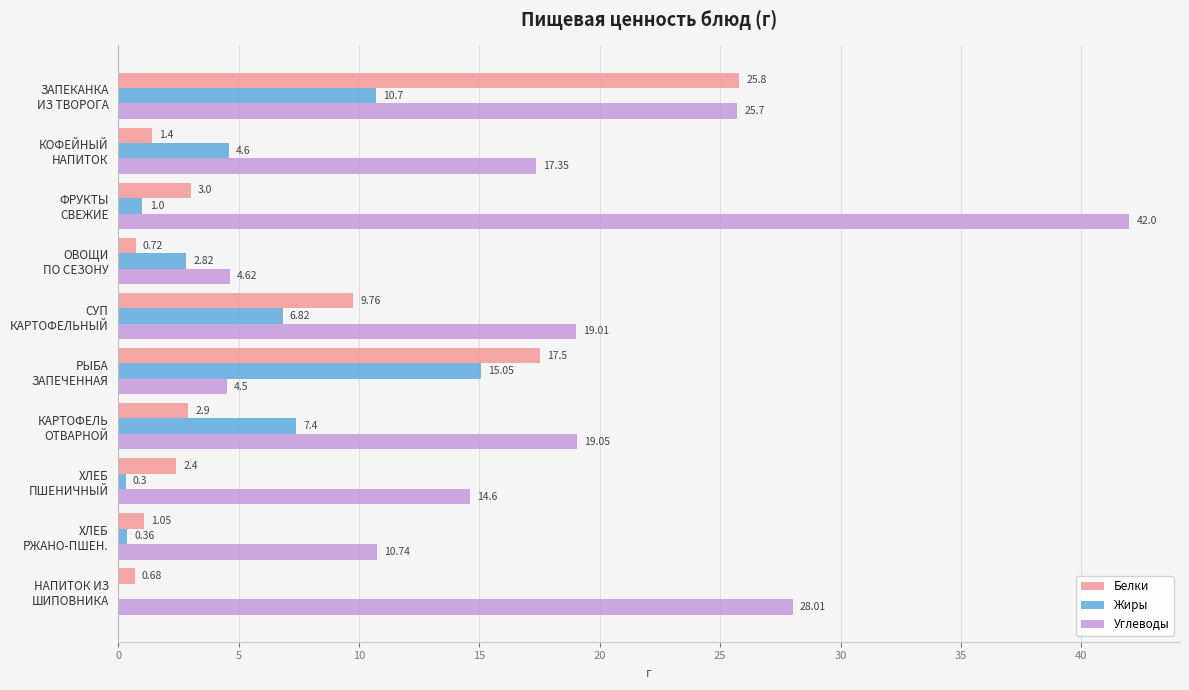

Which series has the largest total across all categories?

Углеводы